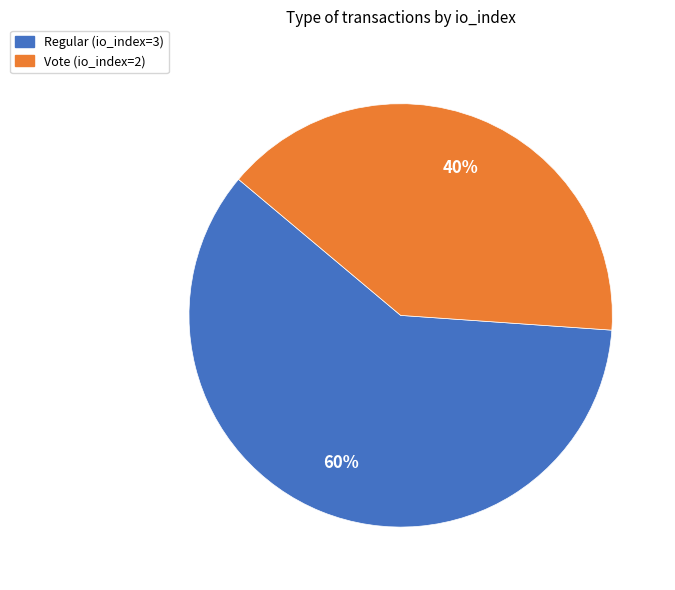

How many slices are in this pie chart?

2